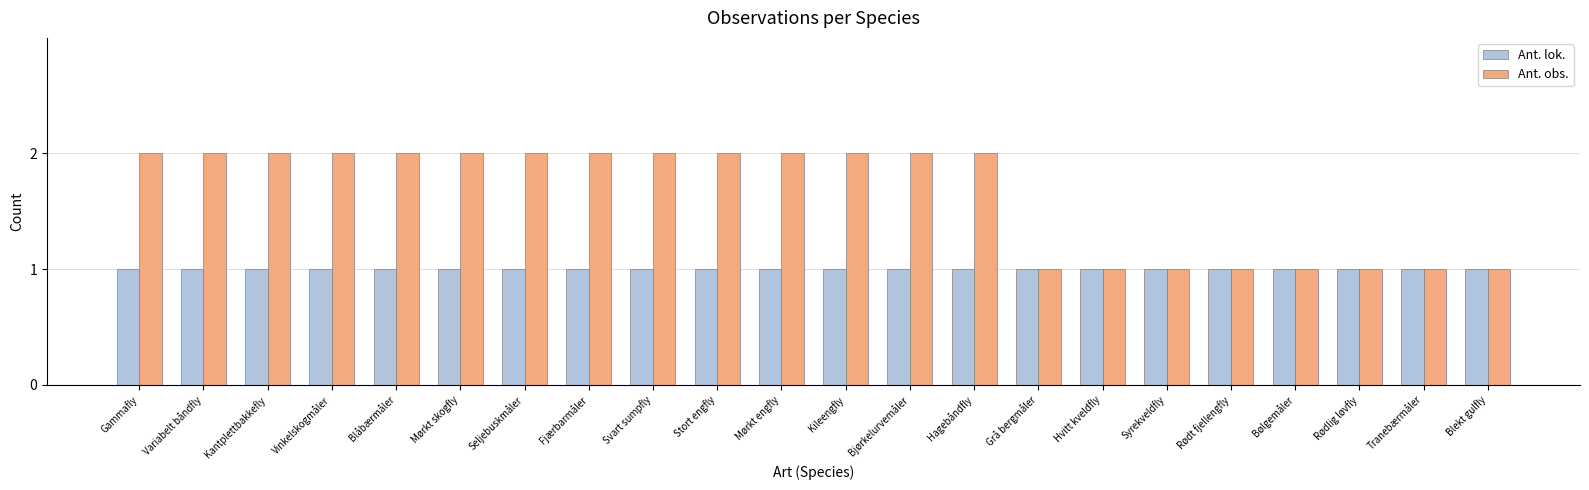

What is the spread (max minus min) of values at Kileengfly?

1